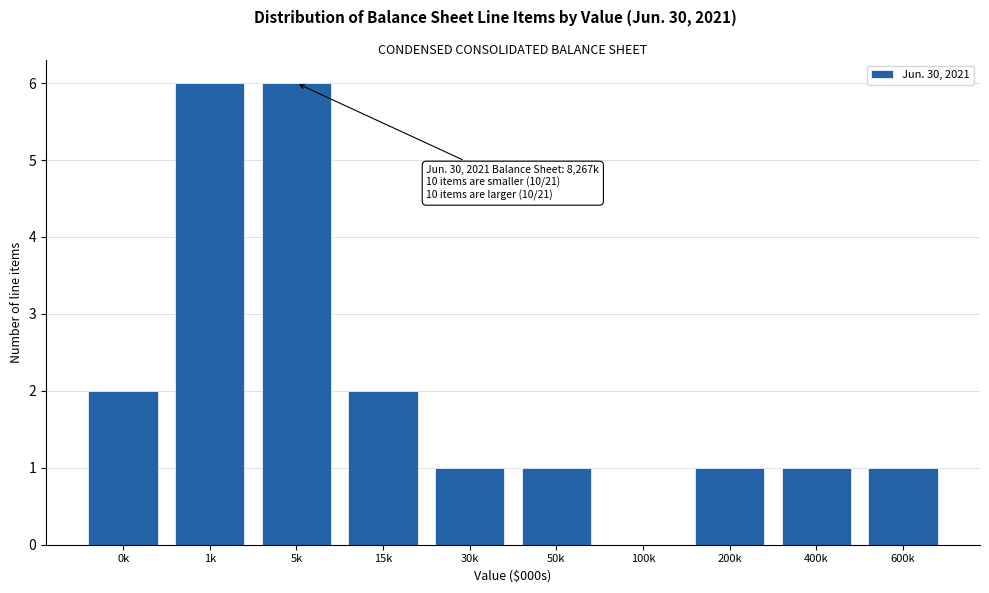

Reading left to right, extract all data points from this chart.

0k=2	1k=6	5k=6	15k=2	30k=1	50k=1	100k=0	200k=1	400k=1	600k=1